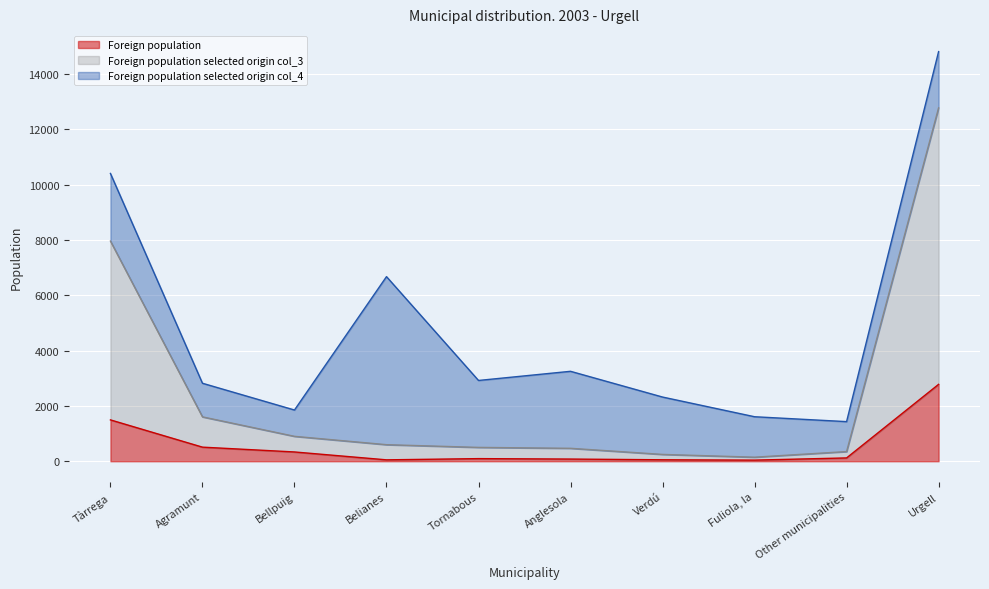

Between Belianes and Tàrrega, which is larger?

Tàrrega